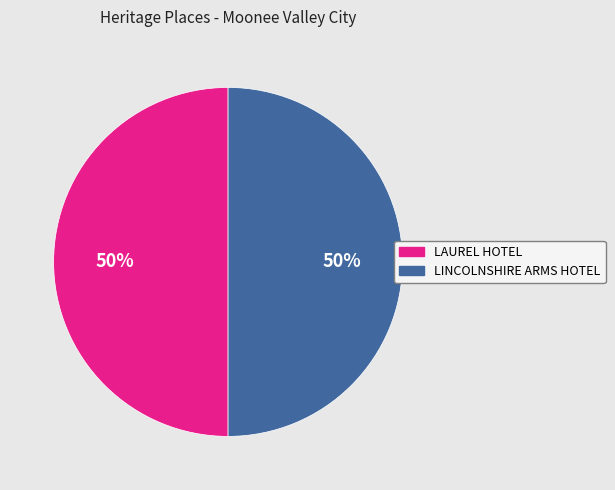

Approximately how many times larger is the value at LINCOLNSHIRE ARMS HOTEL compared to LAUREL HOTEL?

1.0